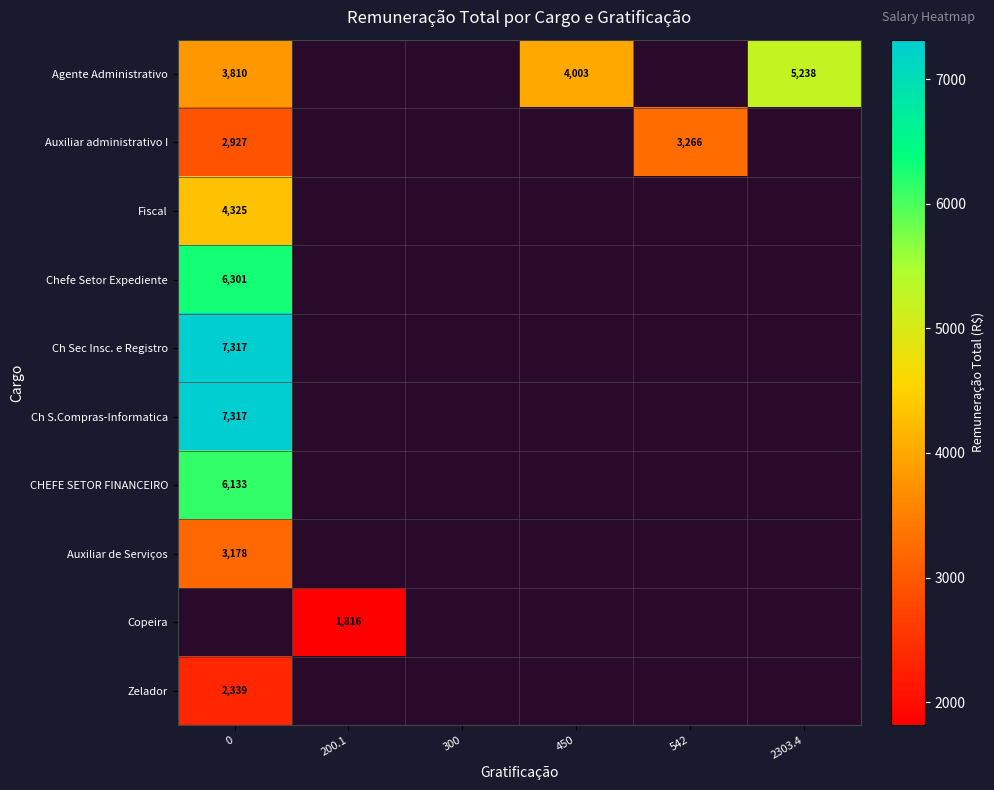

Which category has the lowest value across all series?

200.1